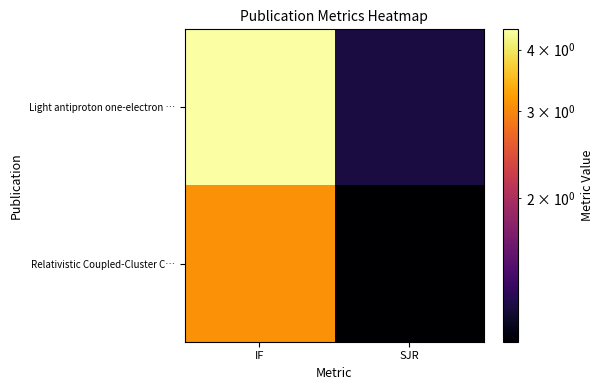

At how many categories does at least one series exceed 2?

1